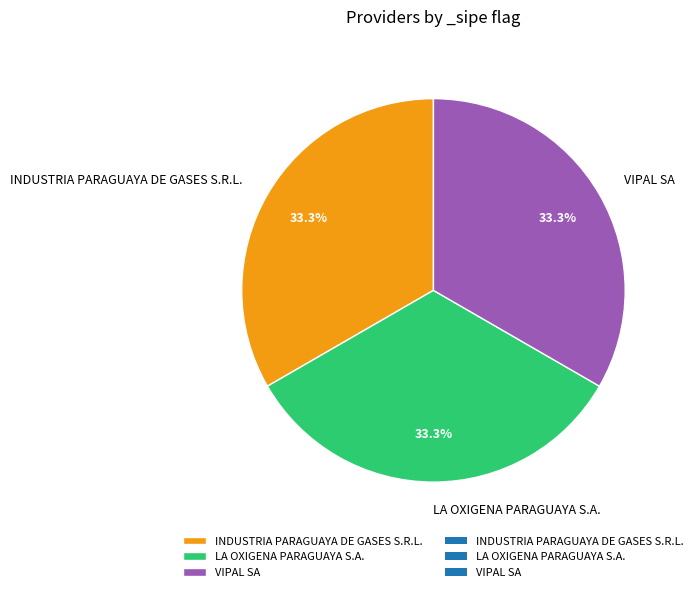

Is INDUSTRIA PARAGUAYA DE GASES S.R.L. the majority of the pie?

No